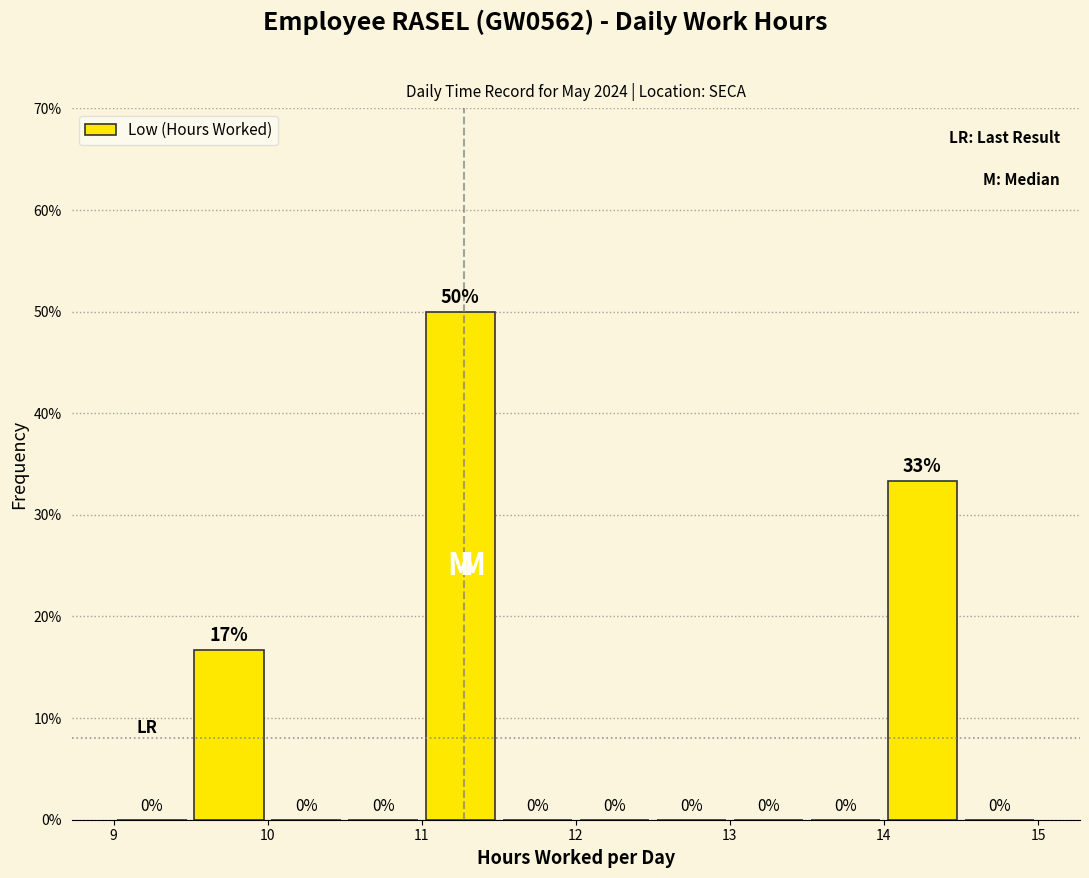

Over which range of the x-axis is the bar tallest?

11.0 to 11.5